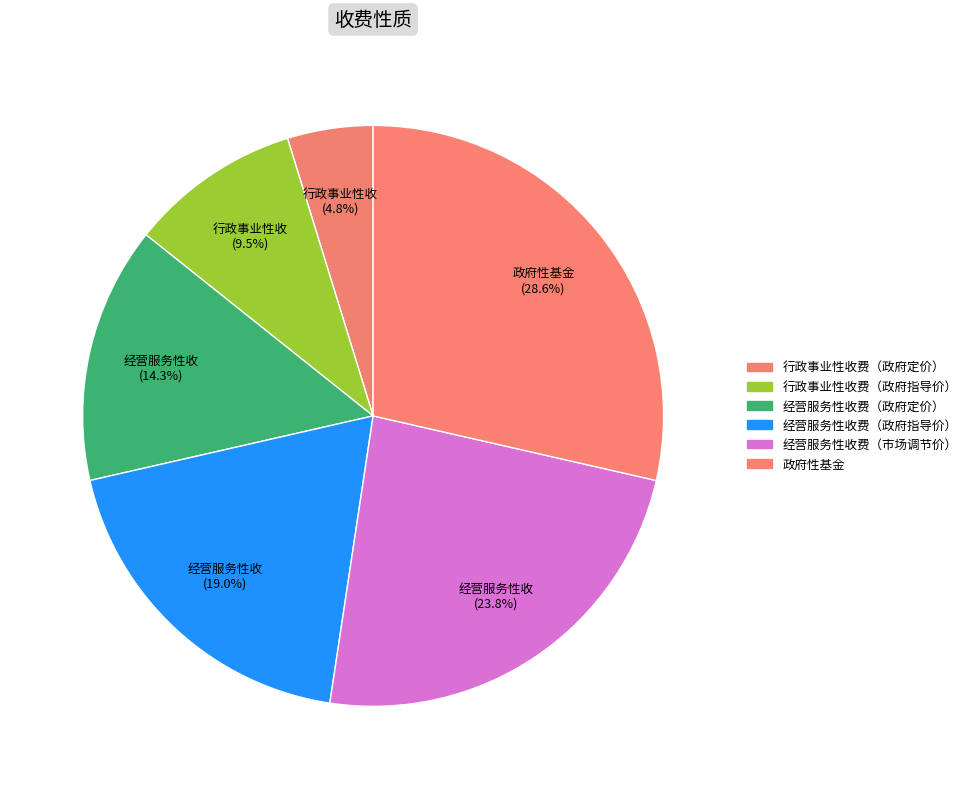

To the nearest percent, what is the difference between the 政府性基金 and 行政事业性收费（政府指导价） slice percentages?

19%